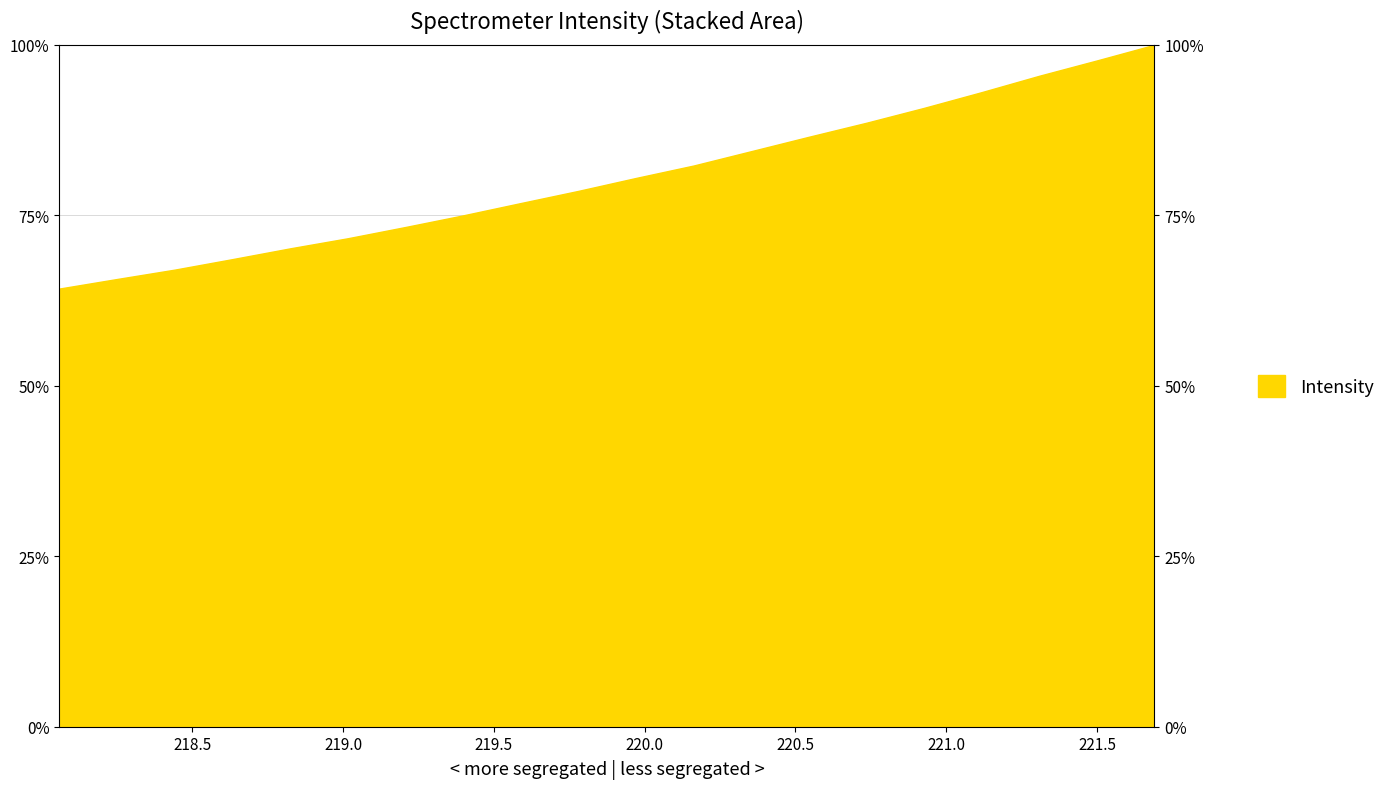

What is the change in value from 220.9264 to 221.6902?

+9.3